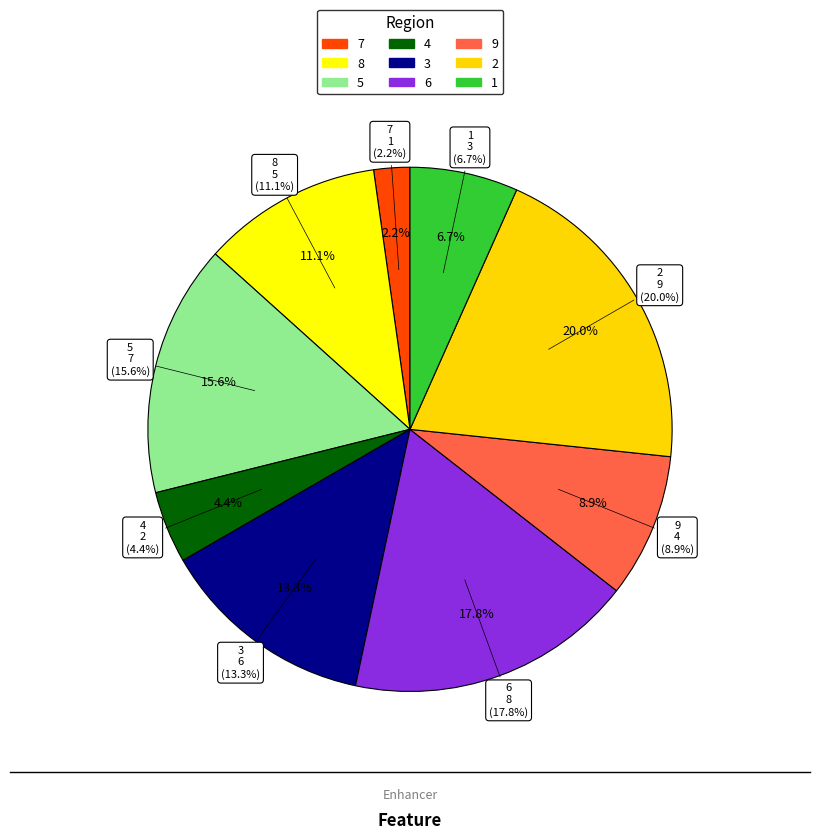

Which category has the smallest portion of the pie?

7